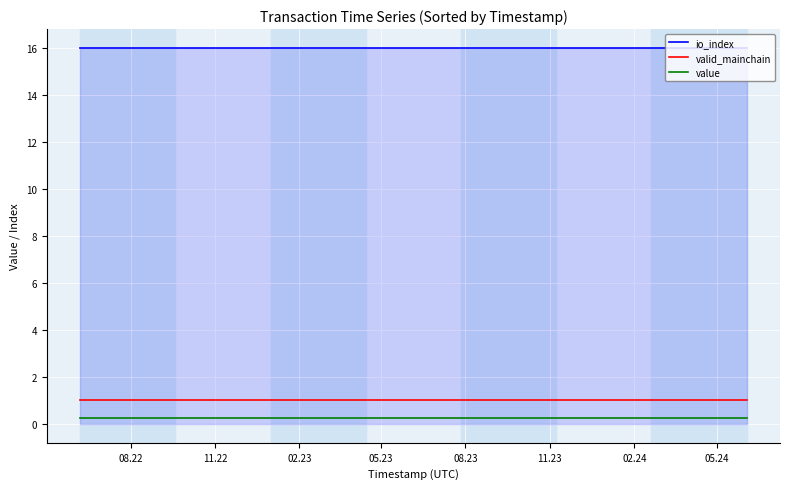

Rank the series by their maximum value, from highest to lowest.

io_index, valid_mainchain, value